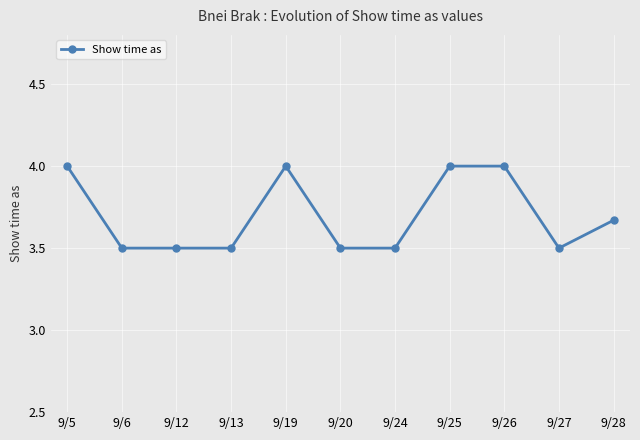

What is the value of the 9th point from the left?

4.0